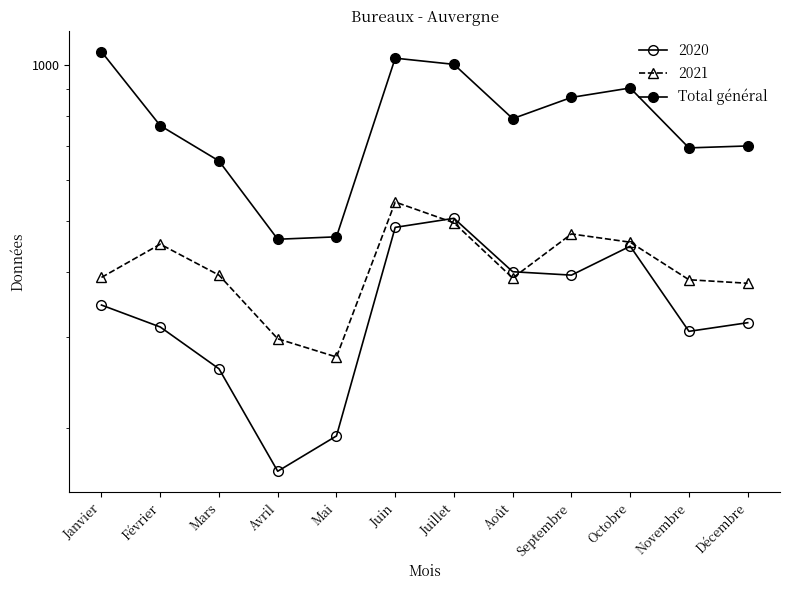

Read the value at Avril, to the nearest 10.

460